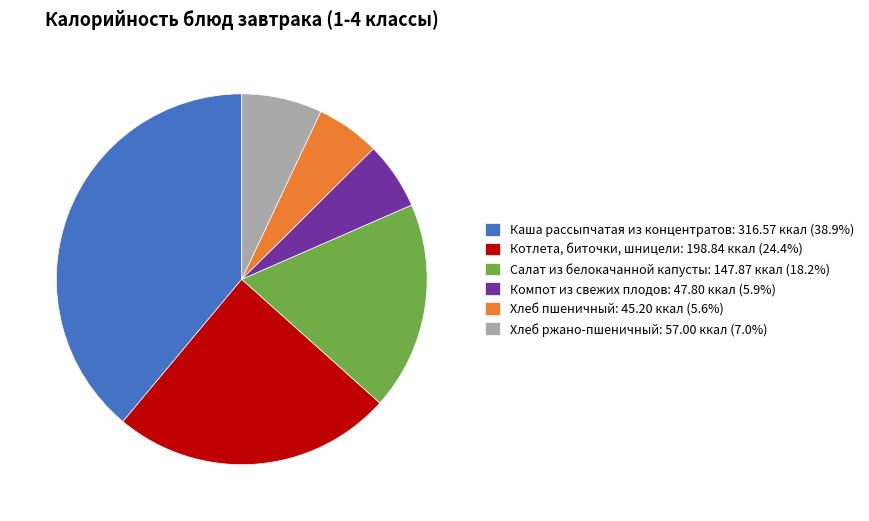

What is the ratio of the value at Хлеб ржано-пшеничный: 57.00 ккал (7.0%) to the value at Компот из свежих плодов: 47.80 ккал (5.9%)?

1.2